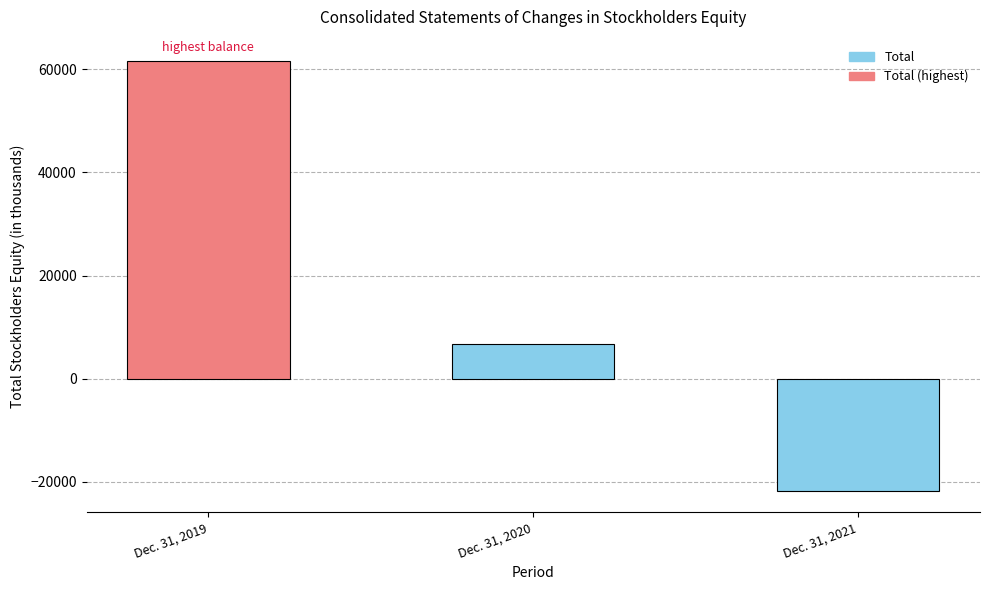

List the labels in order of value, smallest first.

Dec. 31, 2021, Dec. 31, 2020, Dec. 31, 2019